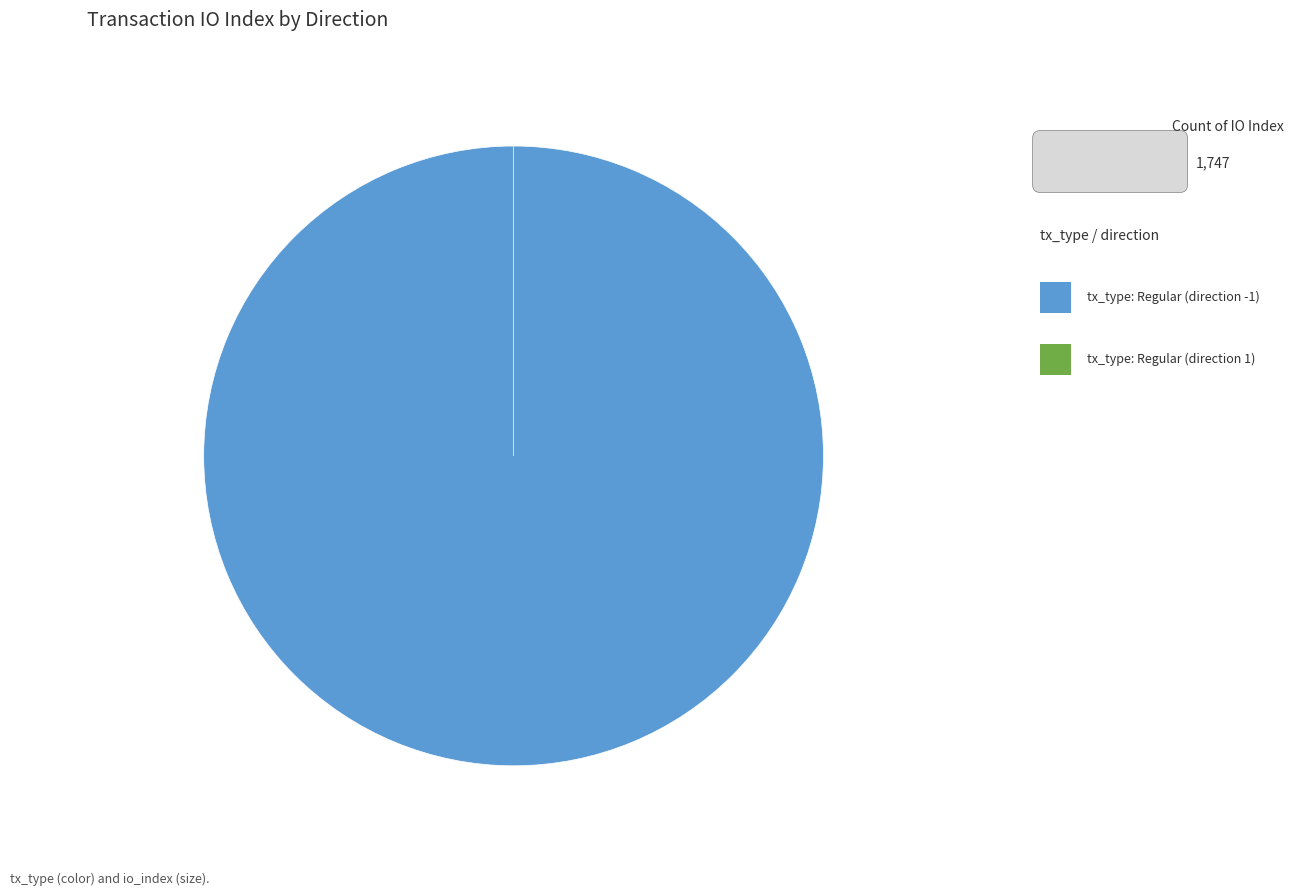

How much of the chart is everything except tx_type: Regular (direction 1)?

100.0%